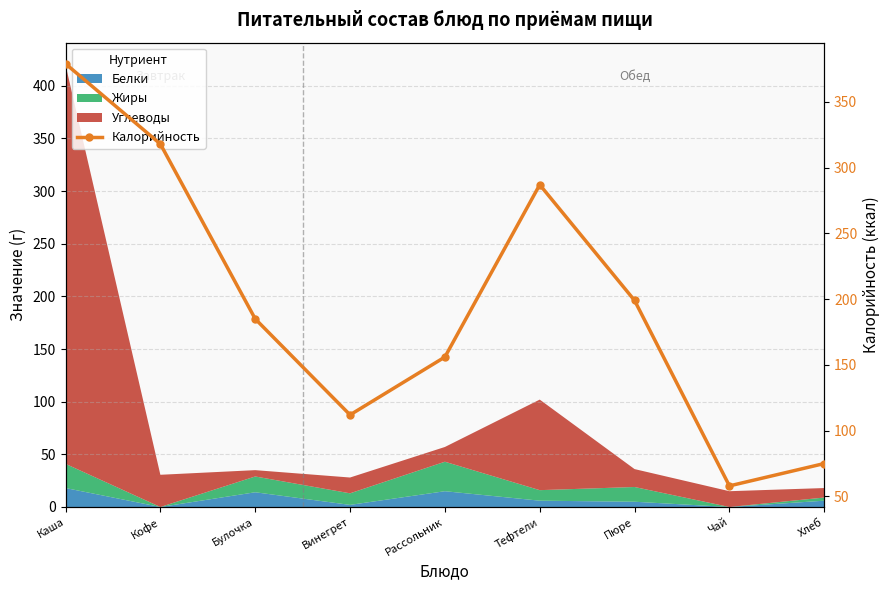

What position from the left is Тефтели?

6